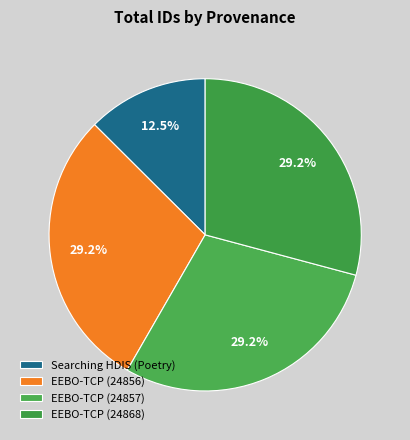

To the nearest percent, what is the difference between the largest and smallest slice percentages?

17%